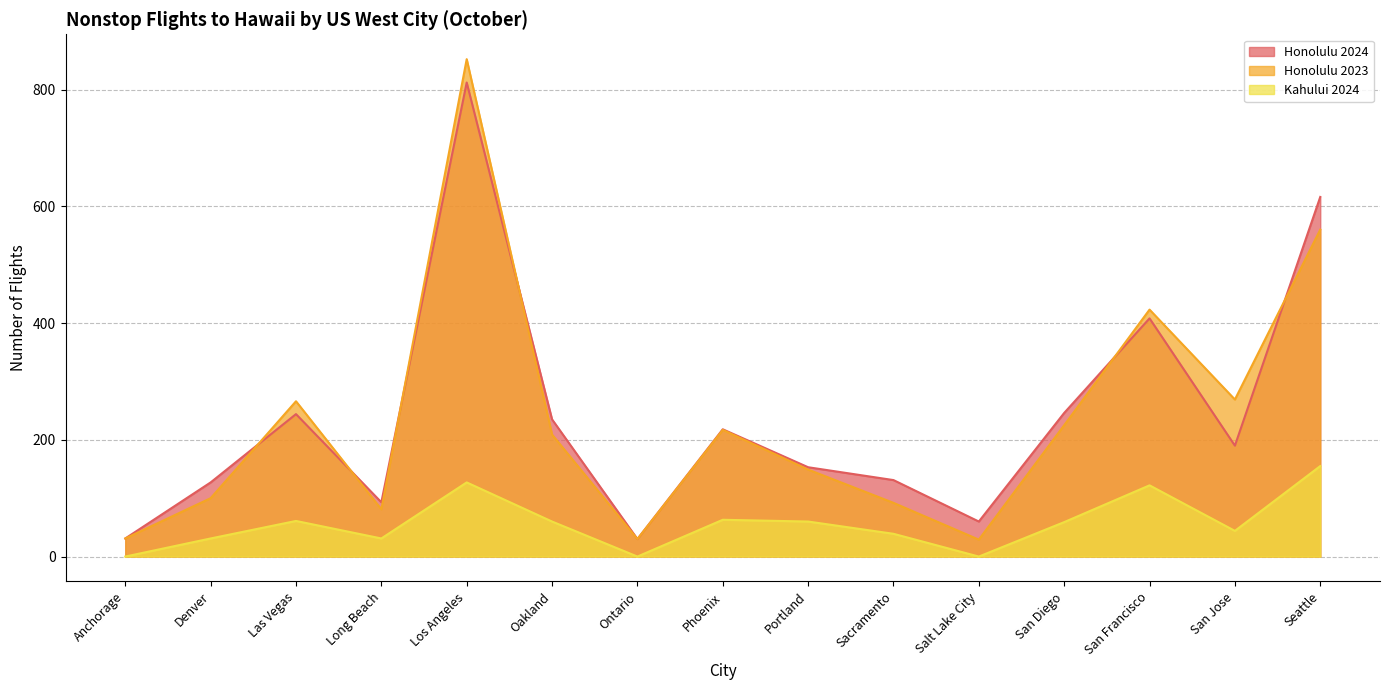

True or false: Honolulu 2024 and Honolulu 2023 intersect in this chart.

True